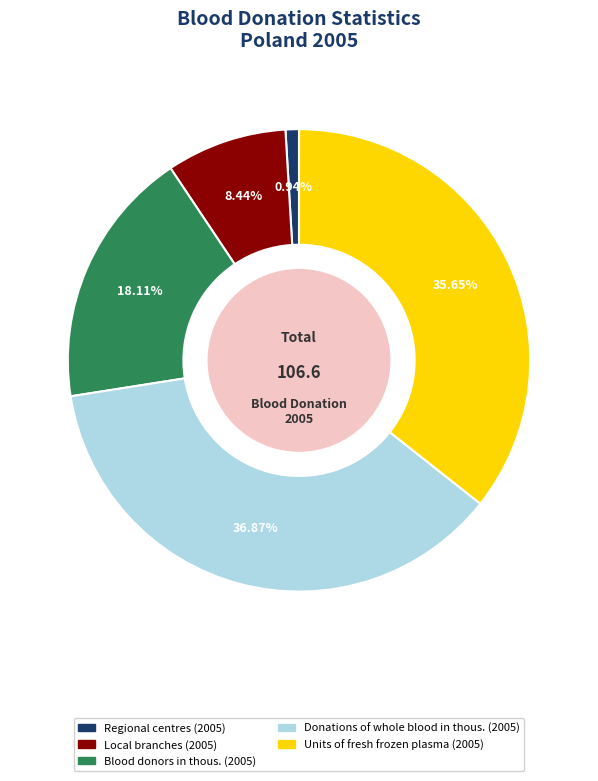

True or false: Regional centres (2005) accounts for 1% of the total.

True